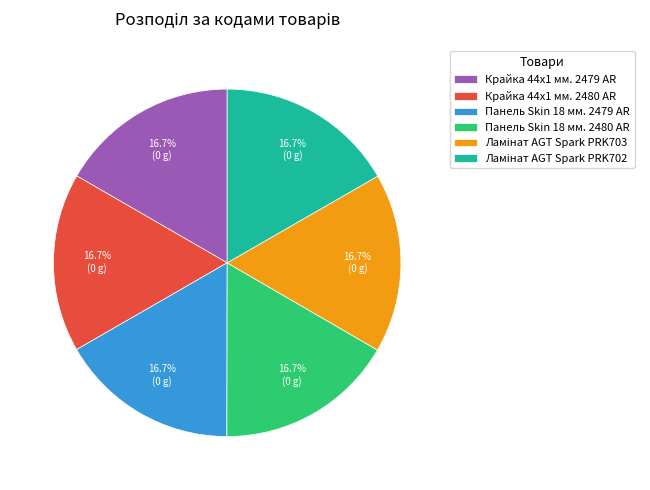

What portion of the pie excludes Крайка 44x1 мм. 2480 AR?

83.3%